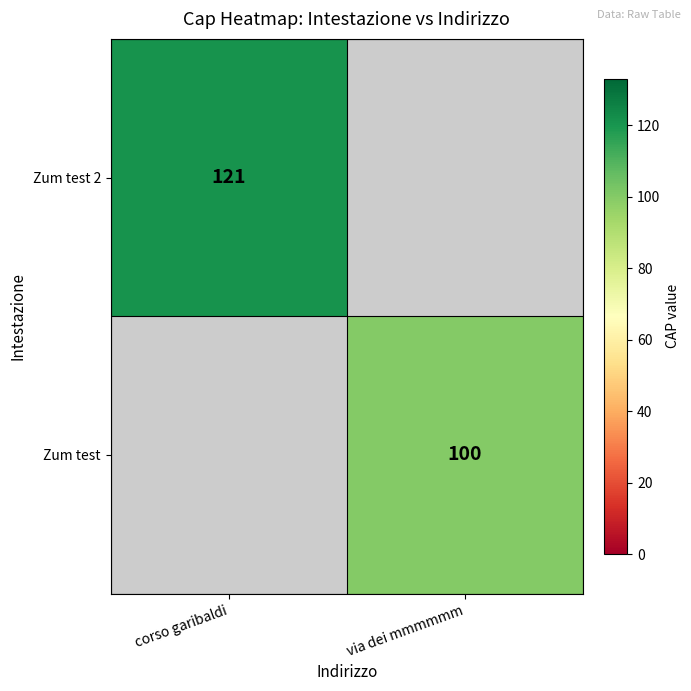

The Zum test 2 series shows 193.2 at corso garibaldi. True or false?

False